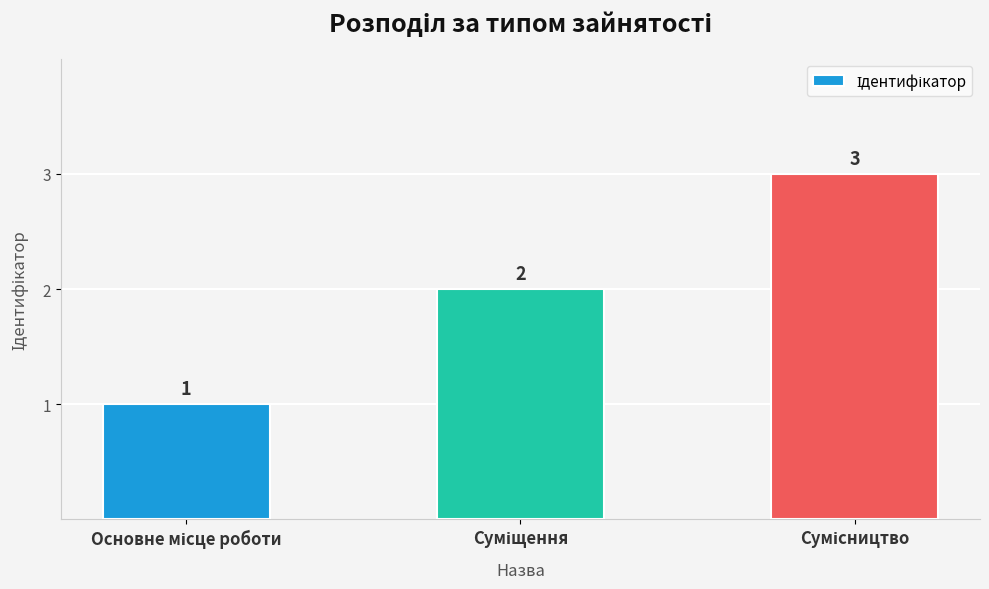

What is the smallest value displayed?

1